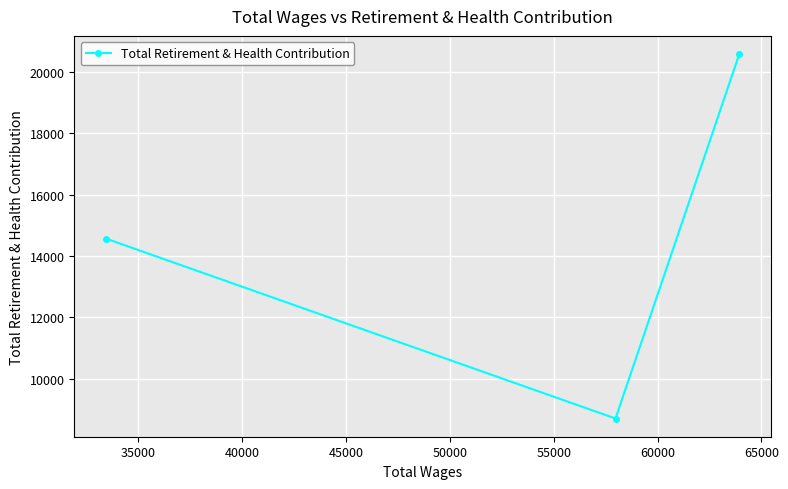

What is the value of the 1st point from the left?

14563